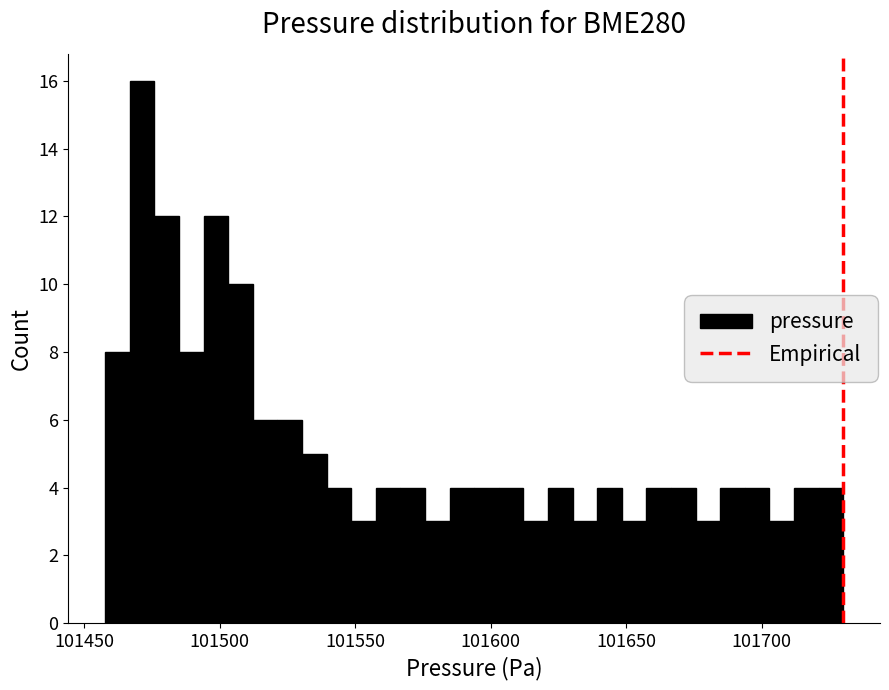

Read against the x-axis, roughly where is the centre of the tallest bar?

101470